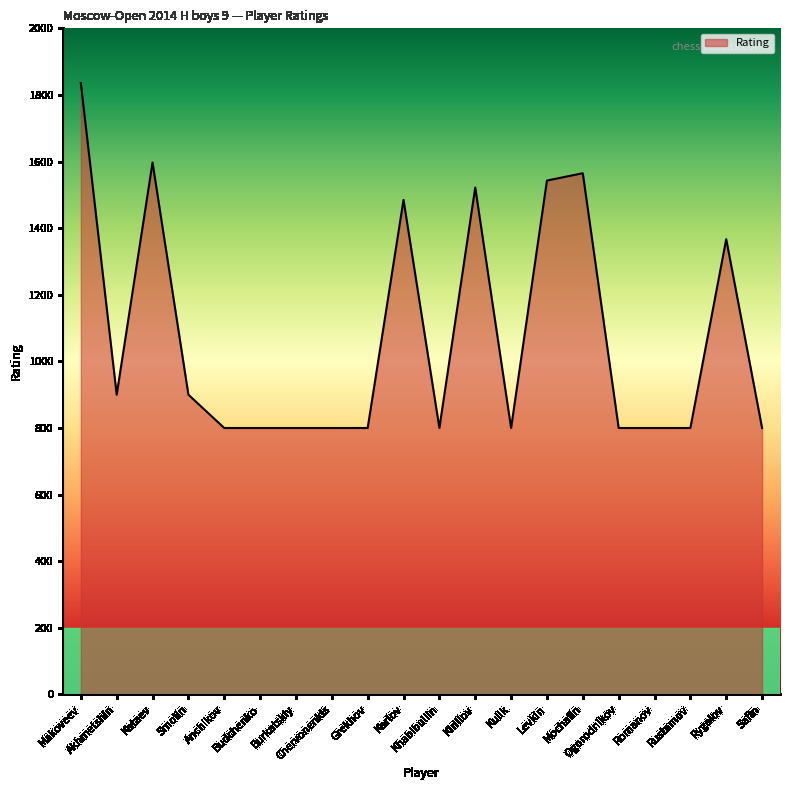

What is the maximum value shown in the chart?

1836